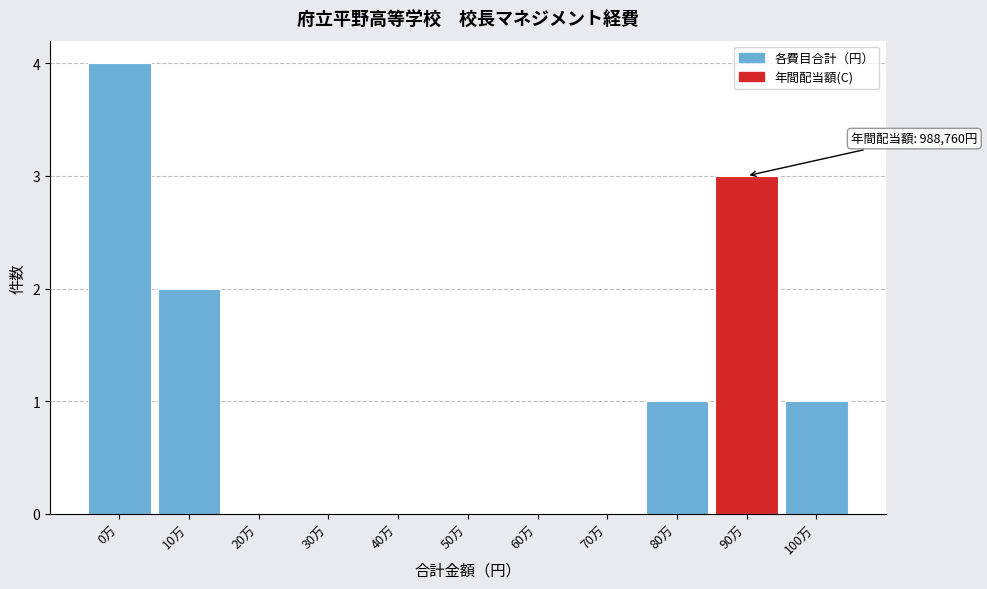

Reading right to left, extract all data points from this chart.

100万=1	90万=3	80万=1	70万=0	60万=0	50万=0	40万=0	30万=0	20万=0	10万=2	0万=4